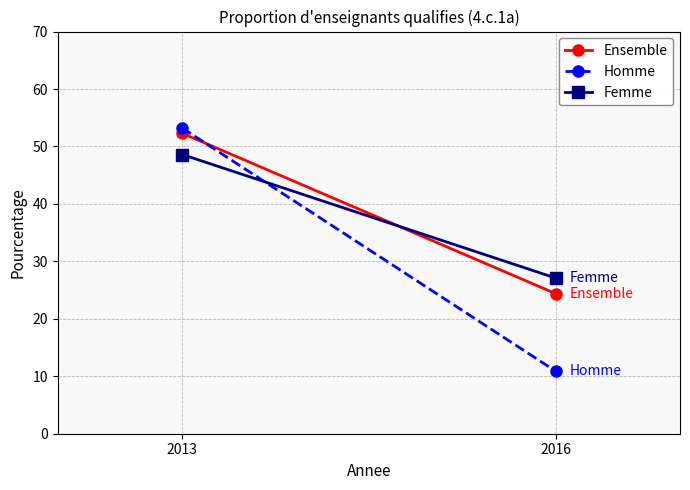

At how many categories does at least one series exceed 41?

1